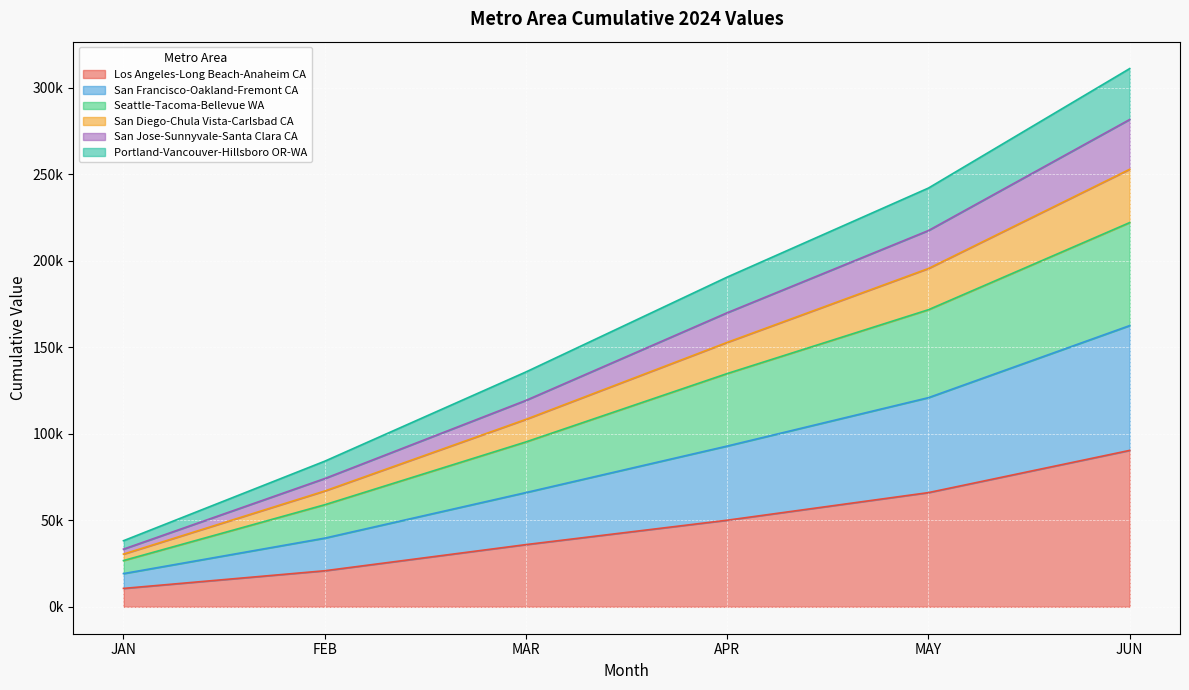

Does the chart display data point markers on the line(s)?

No